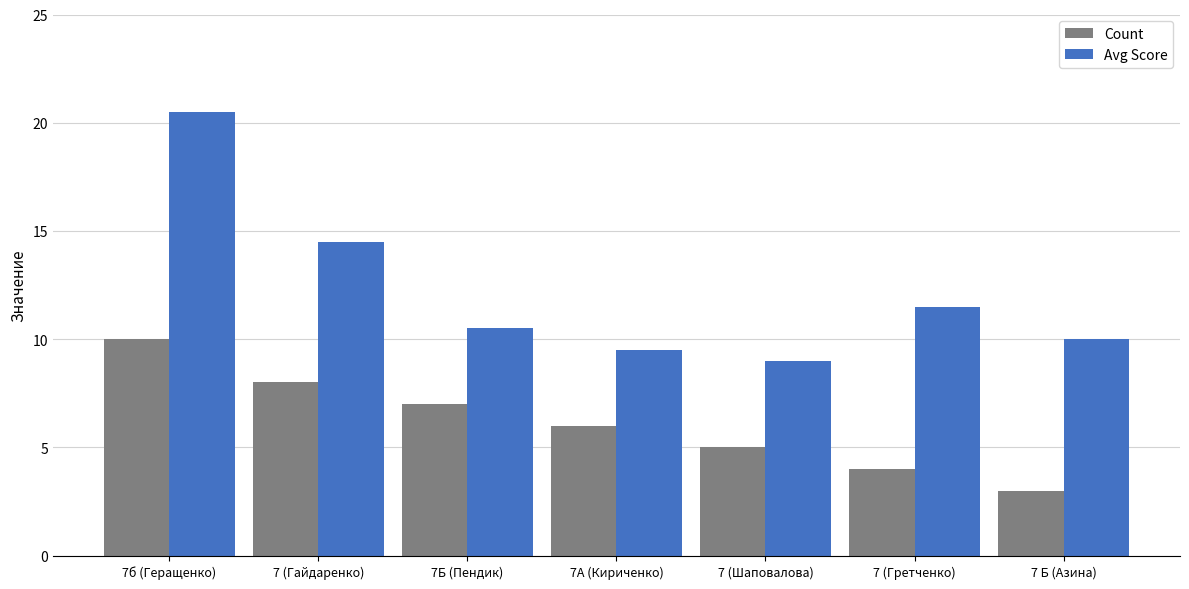

What is the sum of all Avg Score values?

85.5